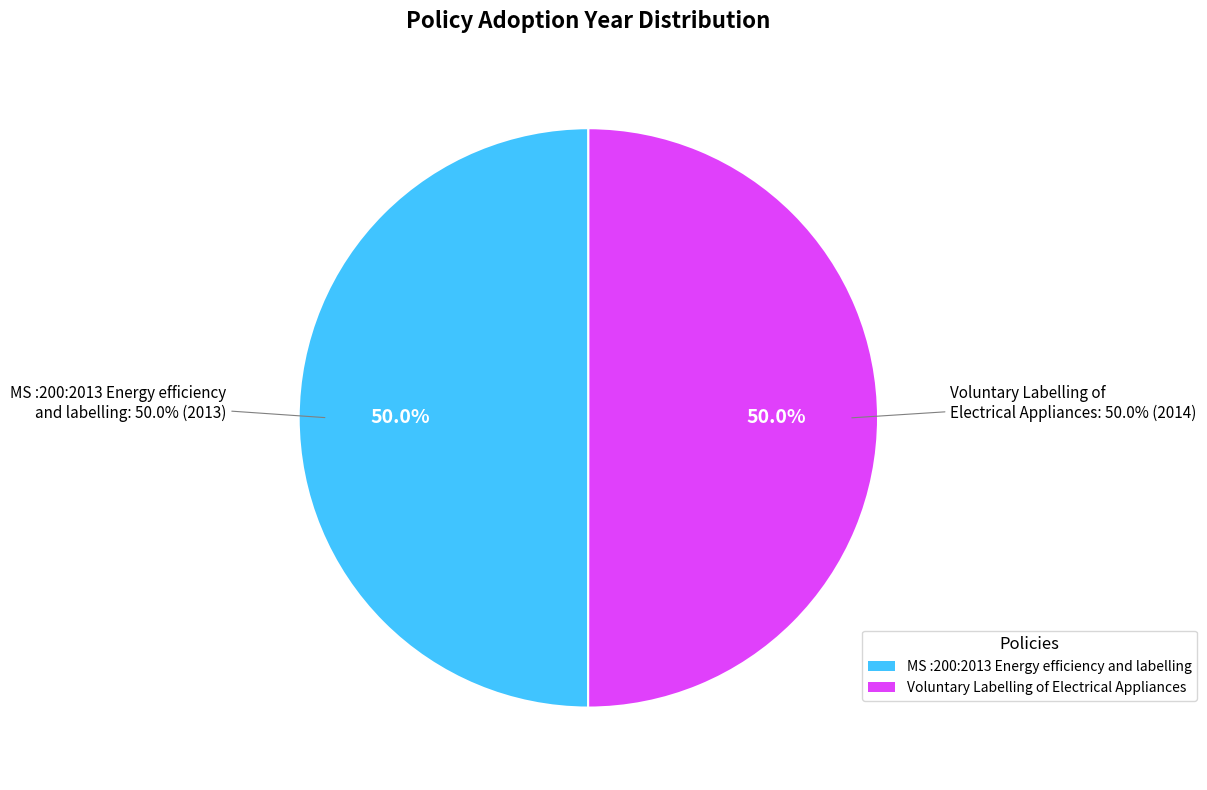

Rank the categories by value from lowest to highest.

MS :200:2013 Energy efficiency and labelling, Voluntary Labelling of Electrical Appliances